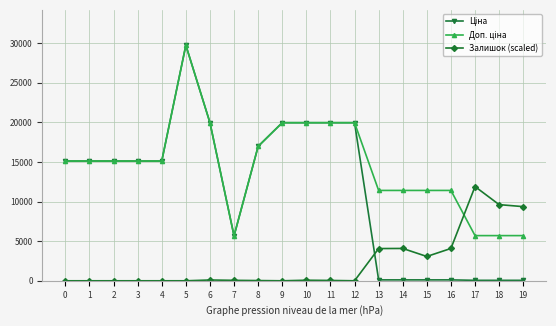

What is the spread (max minus min) of values at 12?

19964.2